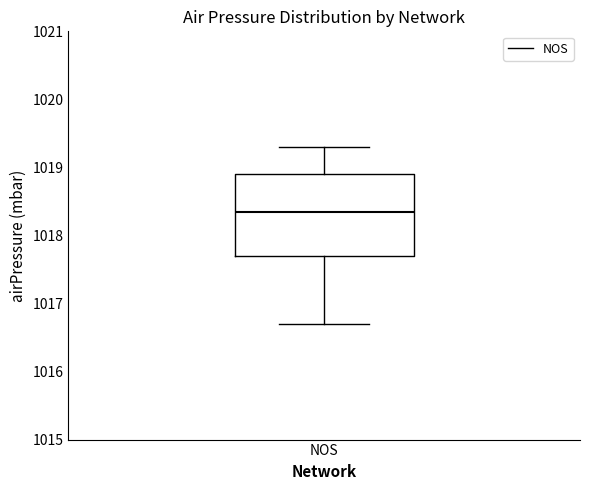

Transcribe this box plot: give where the median line is, the range the box spans, and where the two whiskers end, as read against the y-axis. The values are not printed on the chart, so give them approximately, as read against the axis.

median 1018.4, box 1017.7 to 1018.9, whiskers 1016.7 to 1019.3